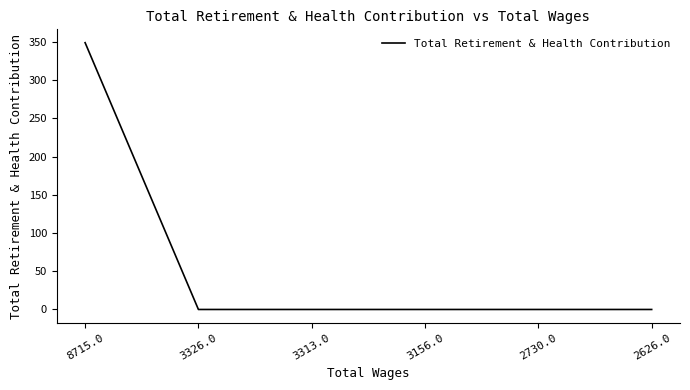

What is the sum of the values at 3326.0 and 8715.0?

349